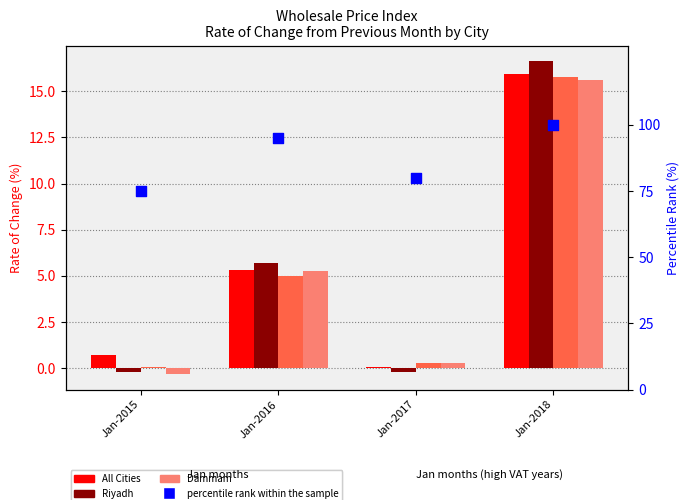

Is the value of Jeddah at Jan-2018 greater than the value of All Cities at Jan-2015?

Yes